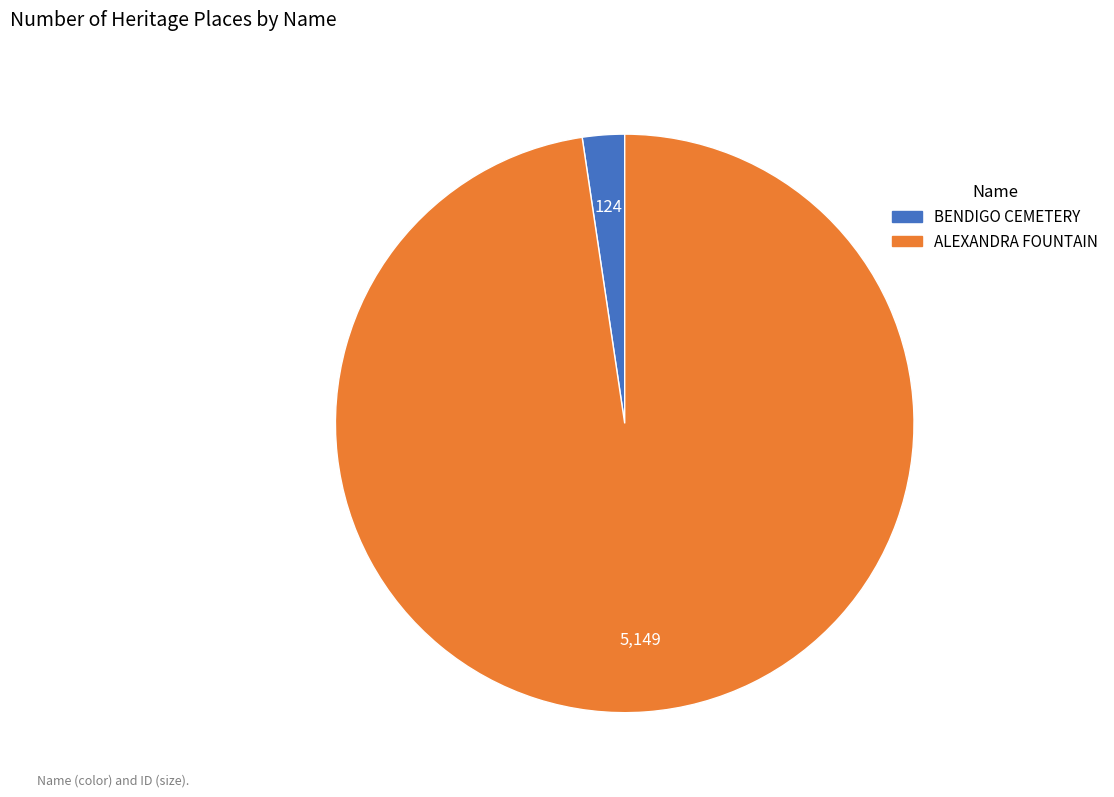

Does any single category account for the majority?

Yes